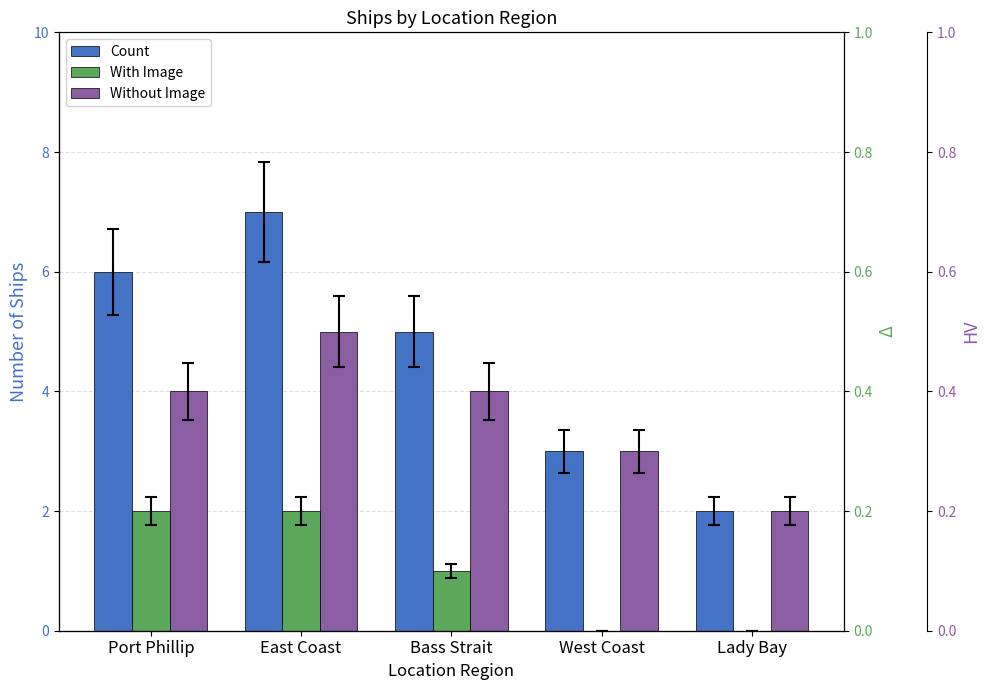

What is the average value of the Without Image series?

4